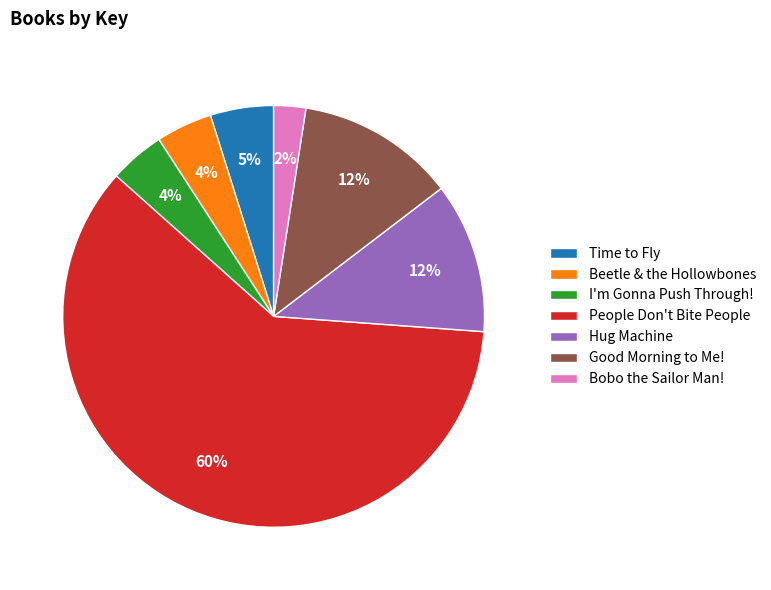

Does any single category account for the majority?

Yes